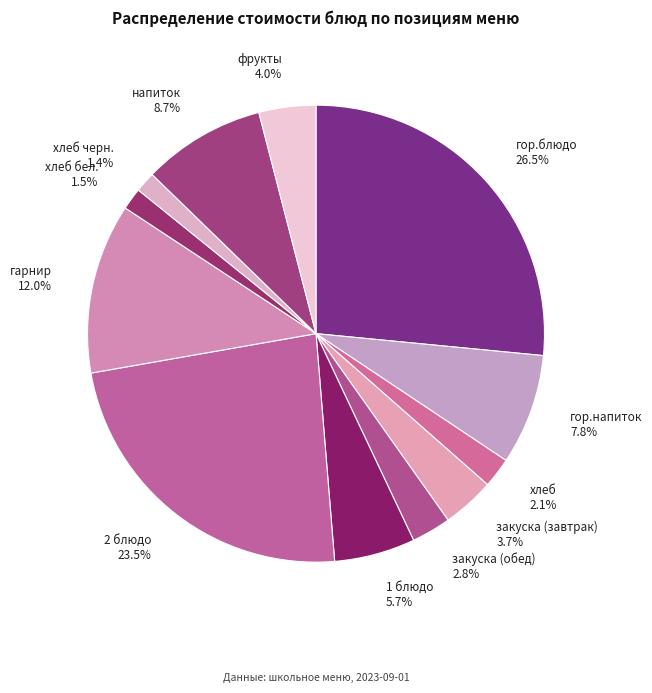

To the nearest percent, what is the difference between the largest and smallest slice percentages?

25%